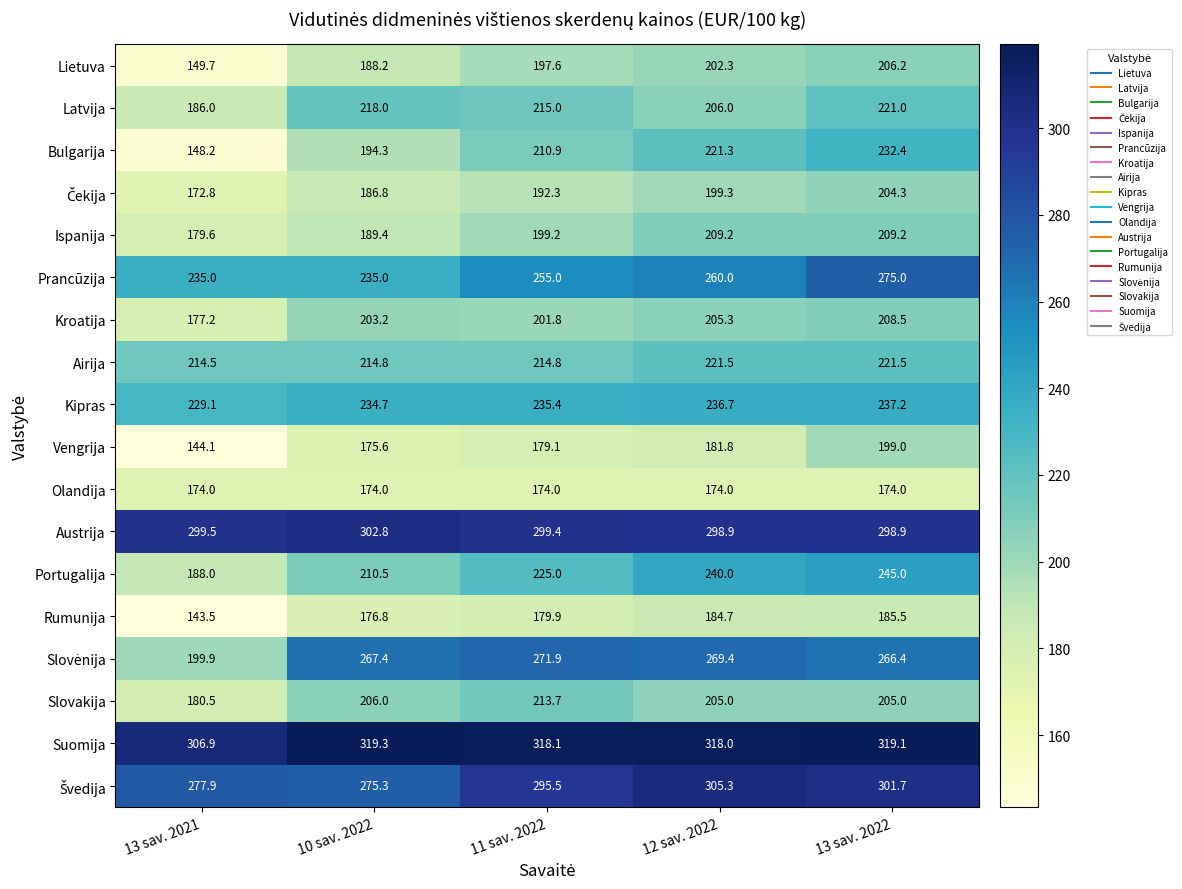

How many categories are shown in the chart?

5